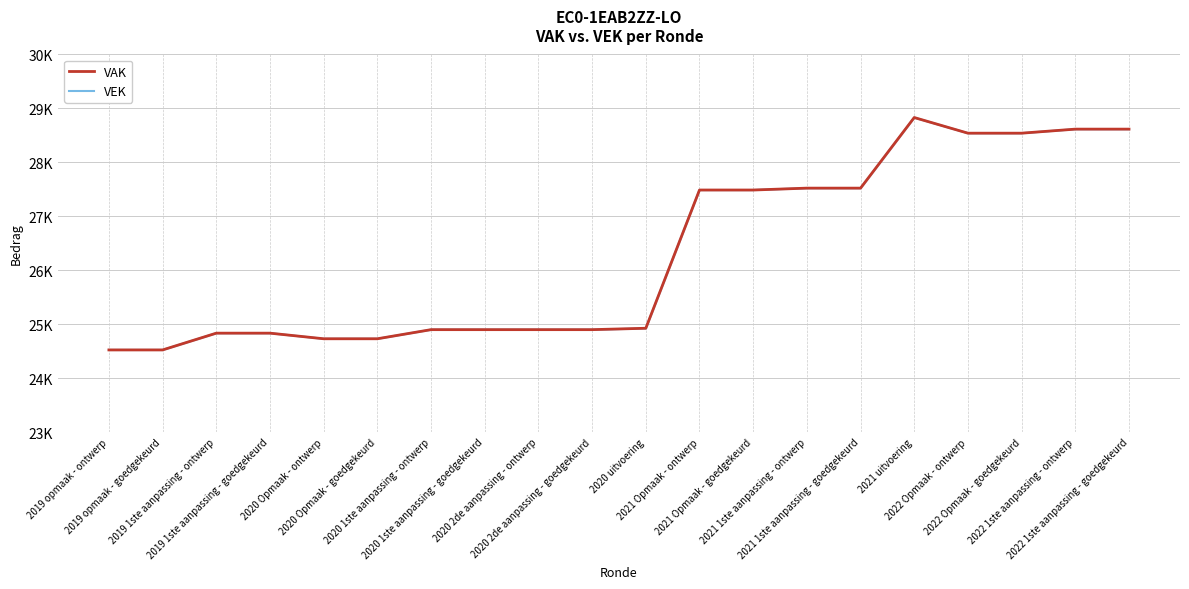

Which category has the highest value in the VAK series?

2021 uitvoering